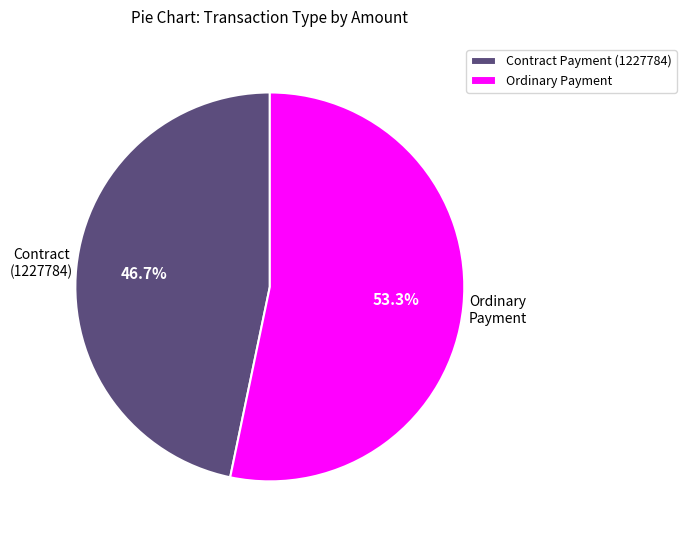

Which has a higher value, Ordinary Payment or Contract Payment (1227784)?

Ordinary Payment